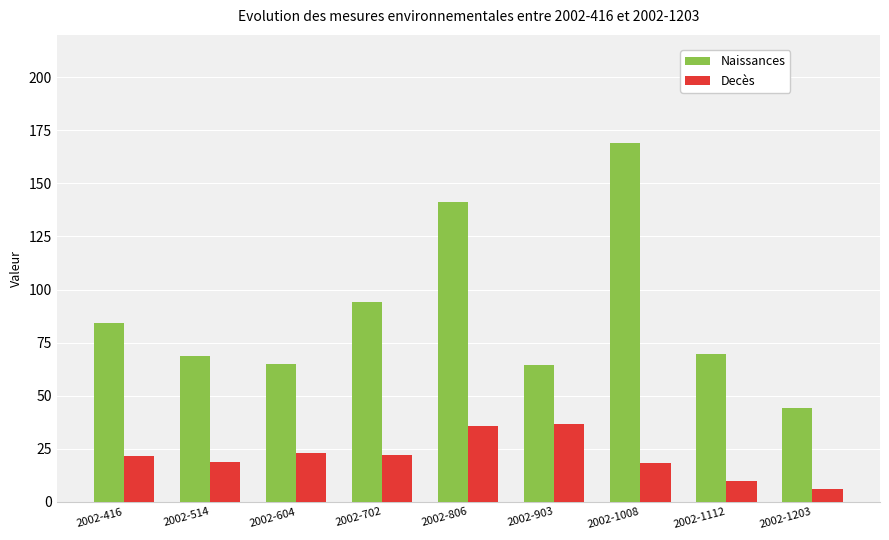

What is the maximum value shown in the chart?

169.0